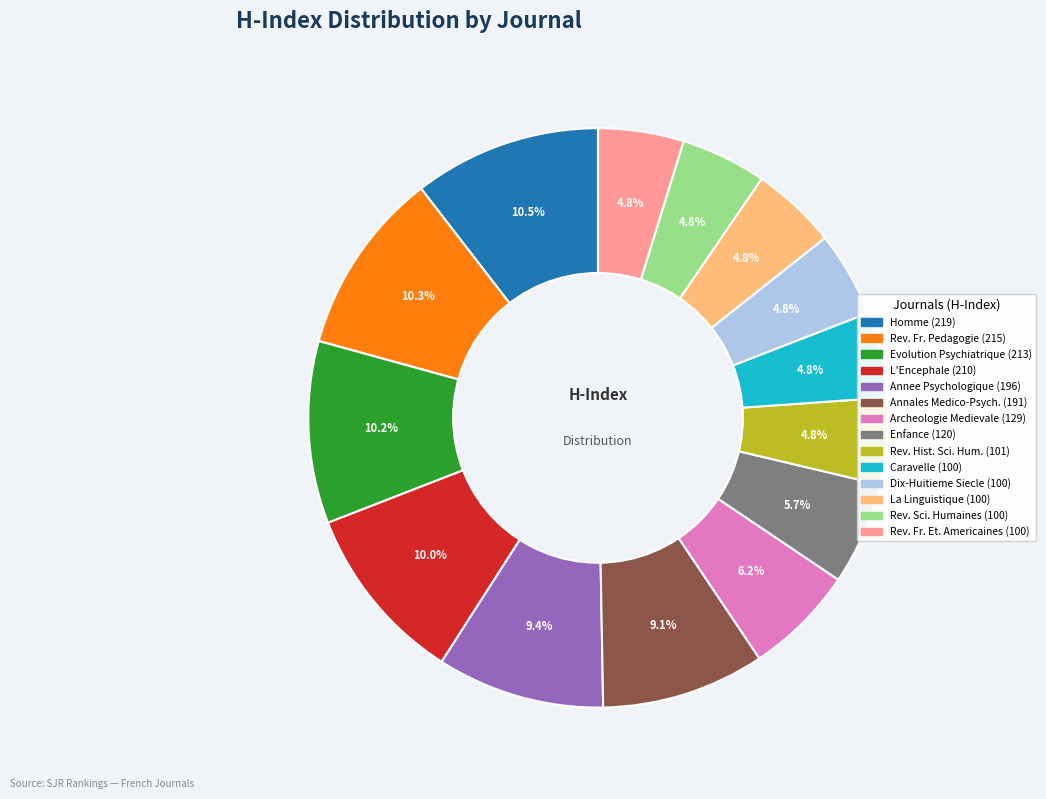

Is there any slice that represents more than half of the pie?

No